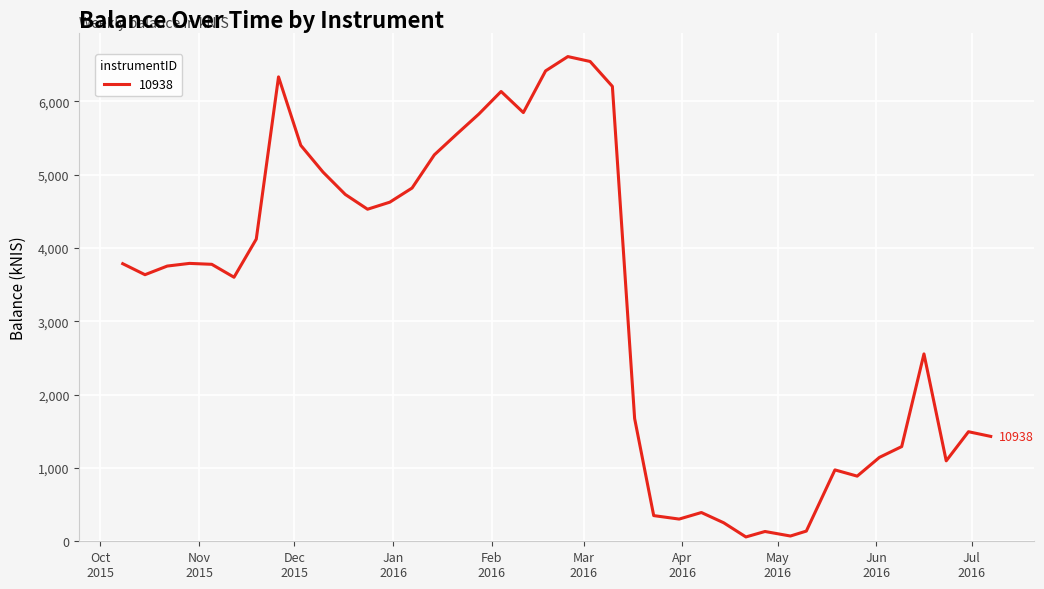

What is the maximum value shown in the chart?

6612.8